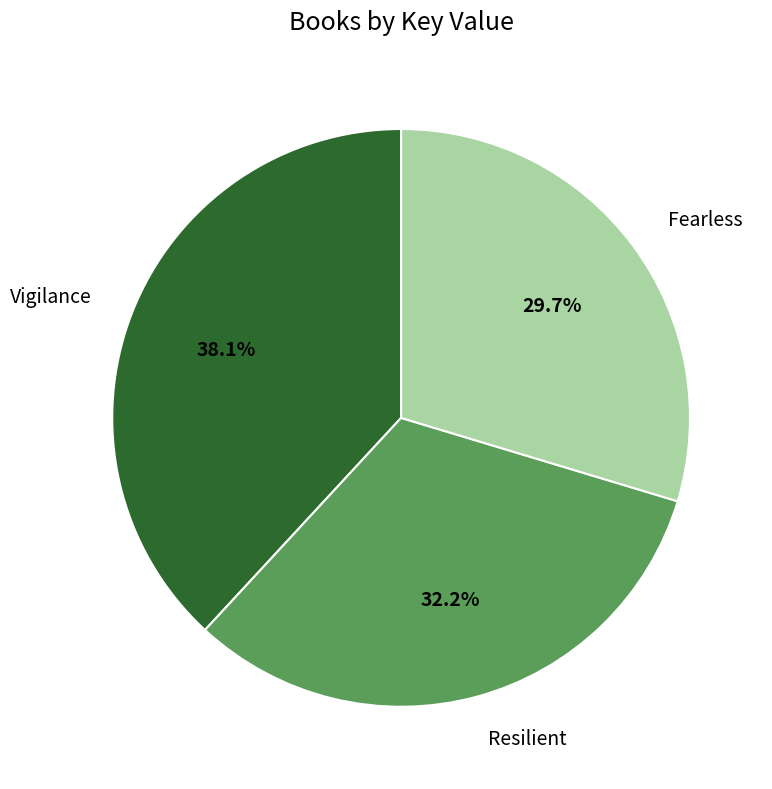

The Vigilance slice represents 46% of the pie. True or false?

False